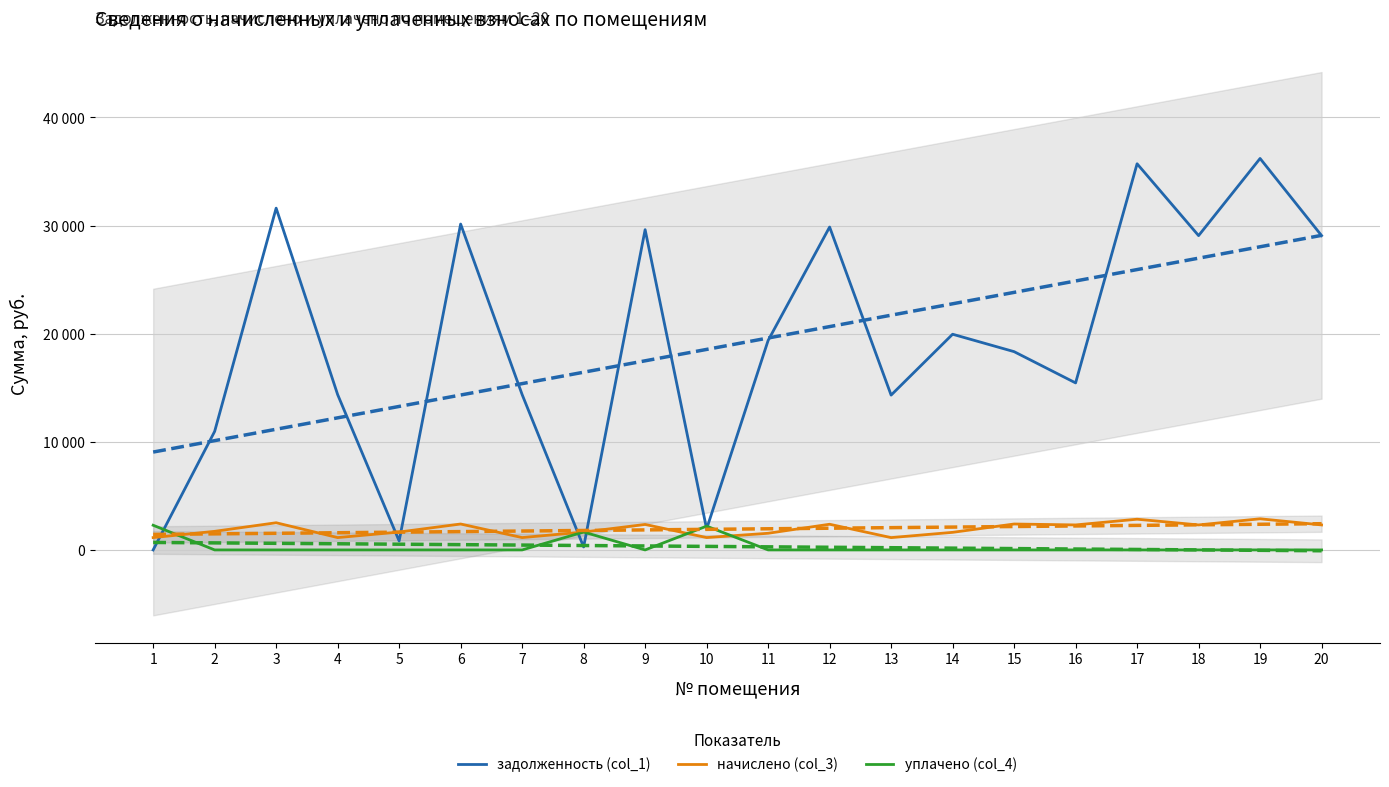

Which series ends up on top after the final intersection of задолженность (col_1) and уплачено (col_4)?

задолженность (col_1)